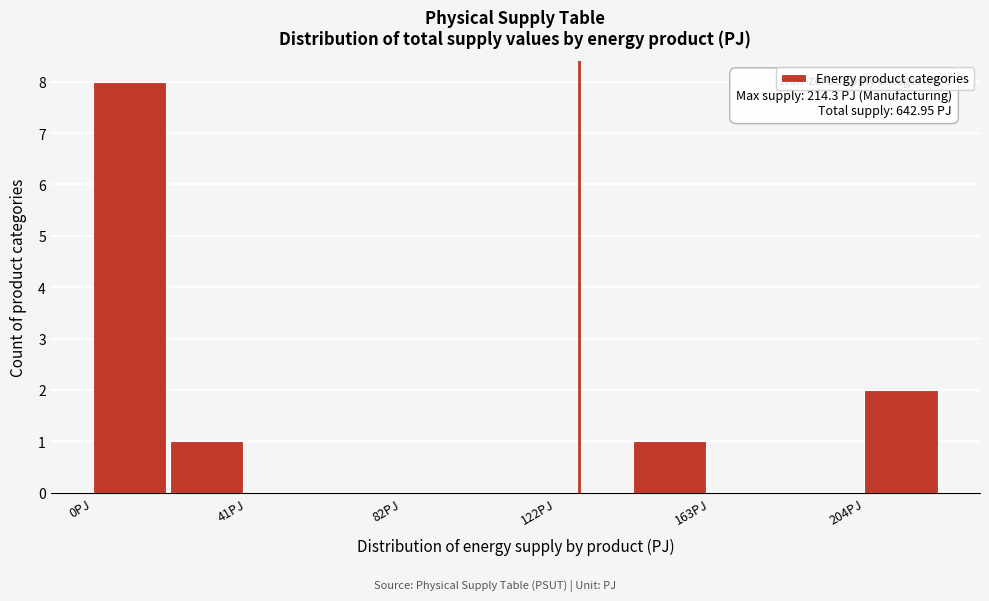

Which range on the x-axis has the tallest bar?

0 to 20